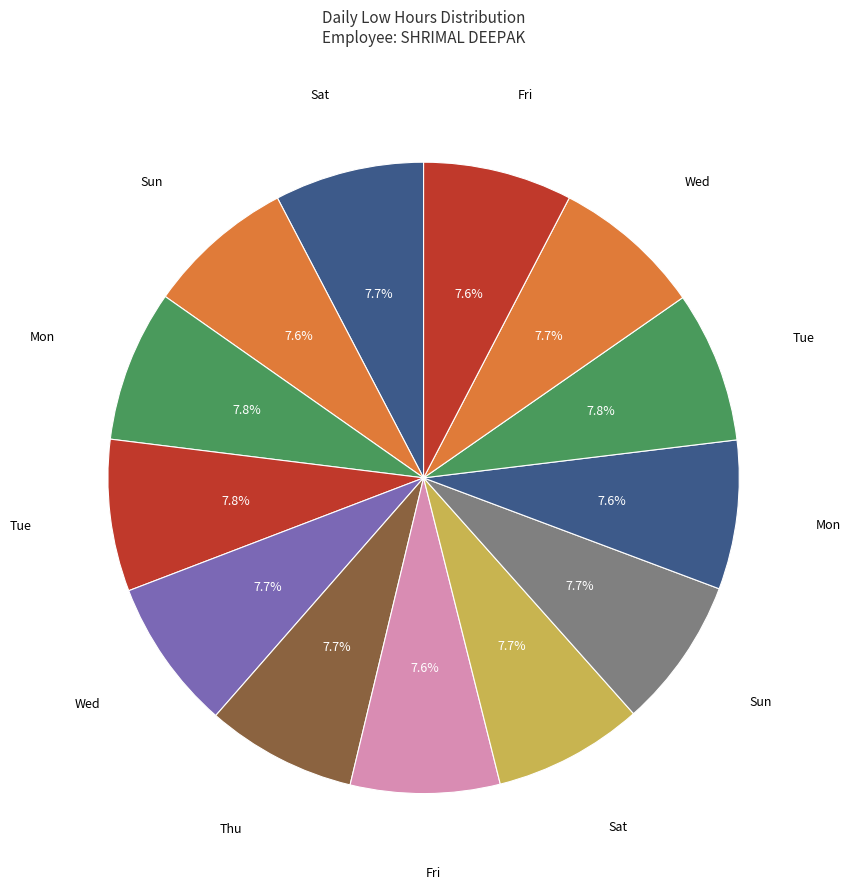

How many slices are in this pie chart?

13